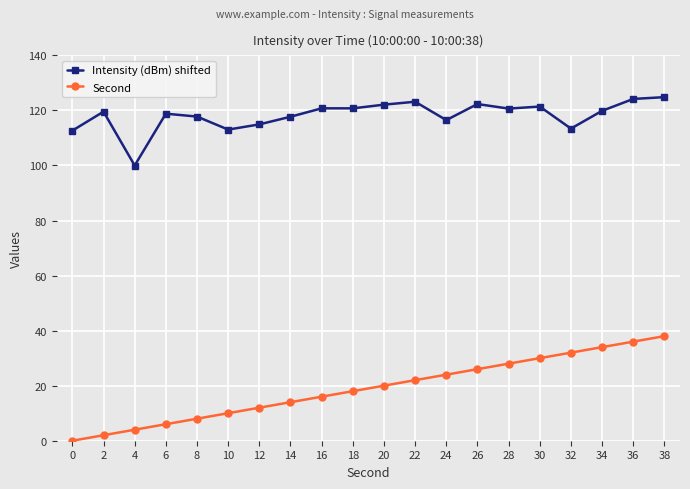

True or false: Second and Intensity (dBm) shifted cross at least once.

False